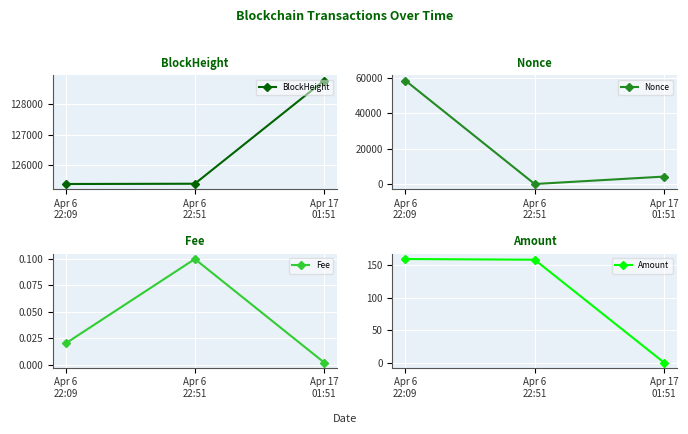

What is the label of the 3rd point from the right?

Apr 6
22:09